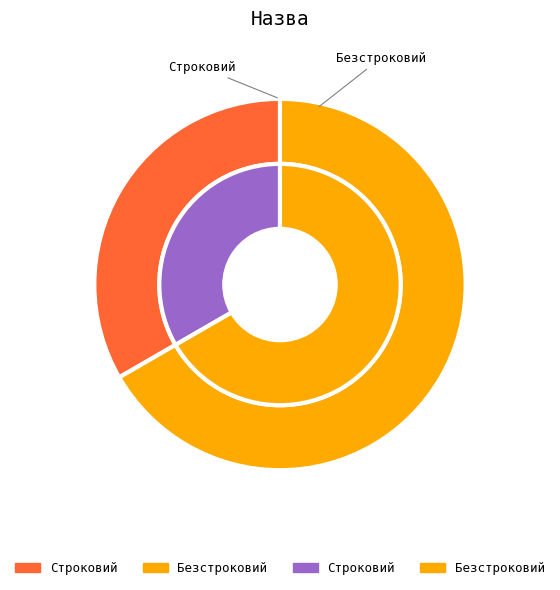

Combined, do Безстроковий and Строковий account for over 50%?

Yes